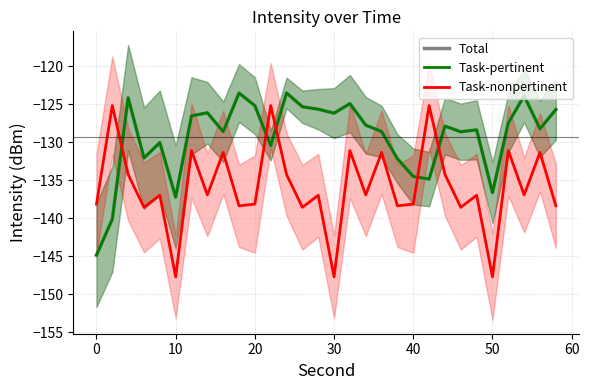

True or false: Task-nonpertinent and Task-pertinent cross at least once.

True